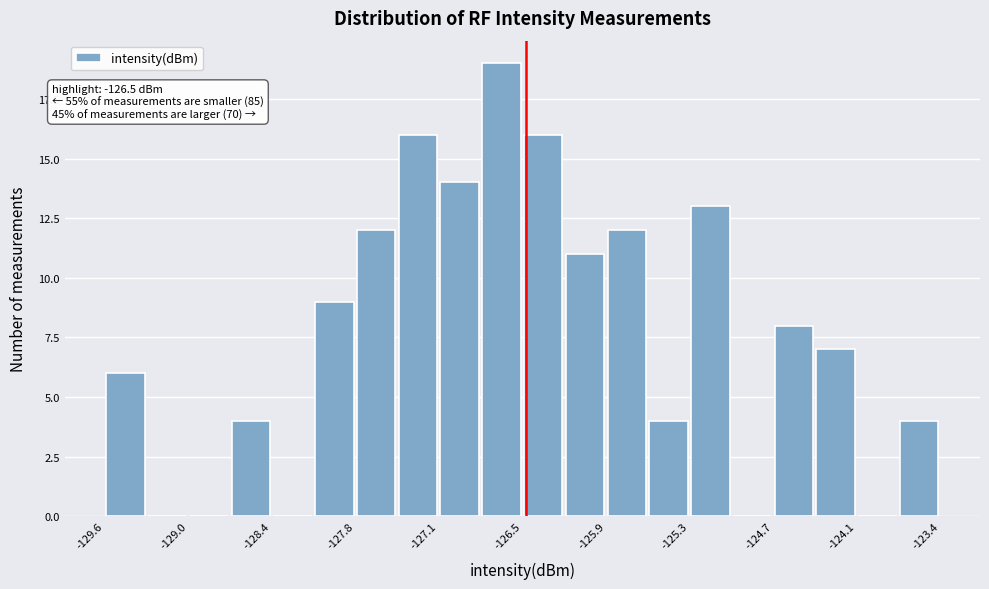

Around what value on the x-axis is the tallest bar? Give the approximate position of its centre, as read against the axis.

-126.7